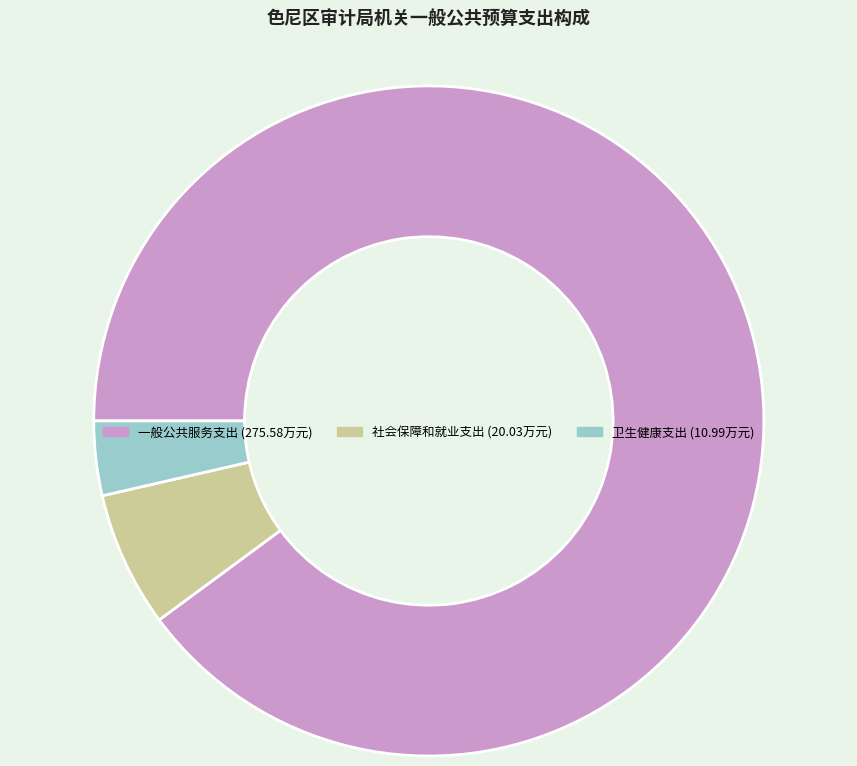

Do 社会保障和就业支出 and 卫生健康支出 together represent more than half of the pie?

No